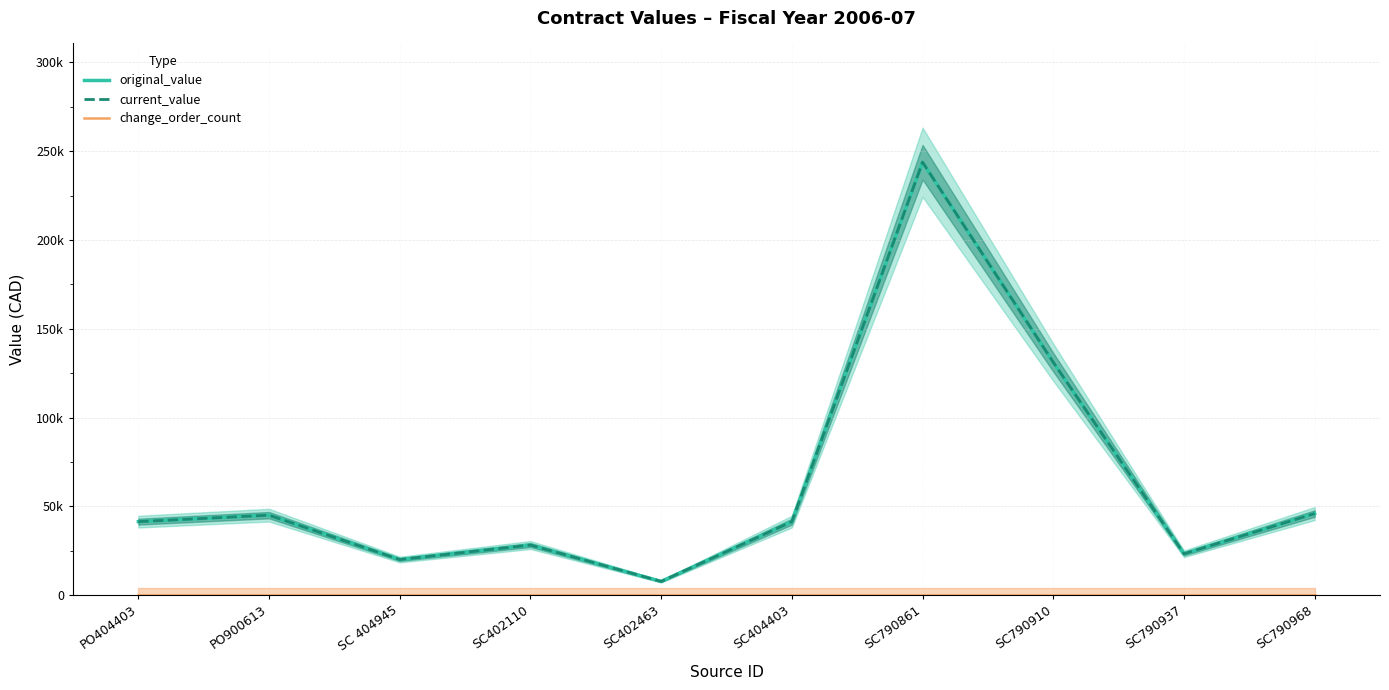

Reading right to left, transcribe all the data shown in this chart.

original_value: 45901.1	23250.0	131120.3	243783.9	41356.6	7677.6	28170.0	20000.0	45000.0	41356.6
current_value: 45901.1	23250.0	131120.3	243783.9	41356.6	7677.6	28170.0	20000.0	45000.0	41356.6
change_order_count: 0.0	0.0	0.0	0.0	0.0	0.0	0.0	0.0	0.0	0.0